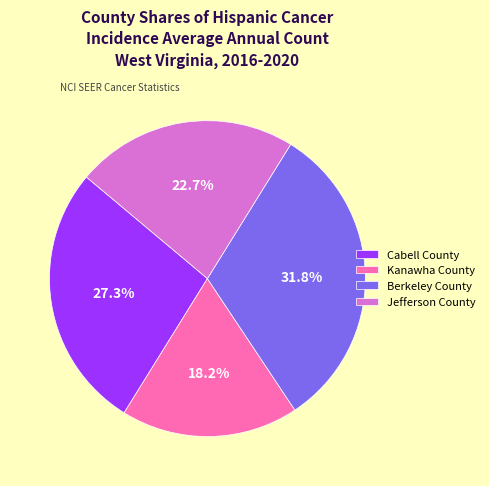

To the nearest percent, what is the combined percentage of Jefferson County and Kanawha County?

41%